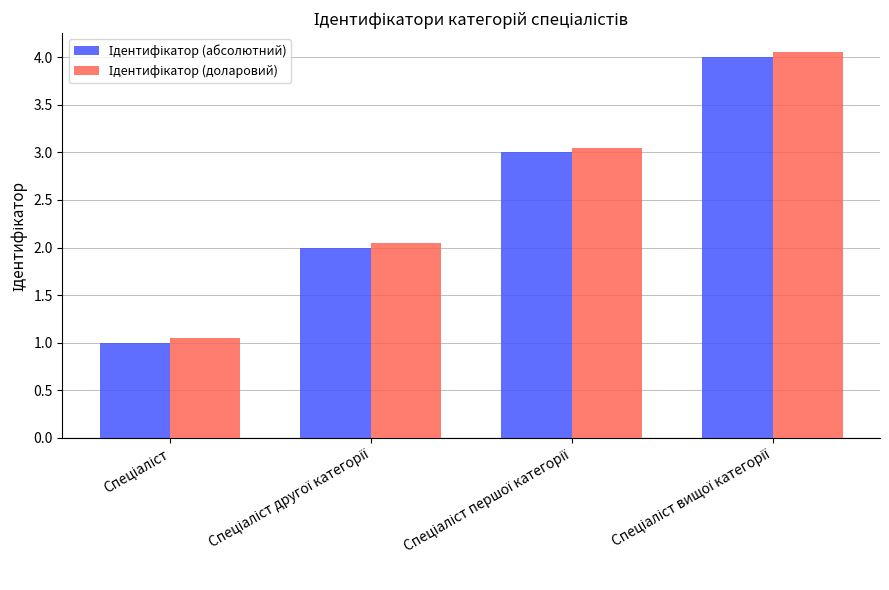

Is the value of Ідентифікатор (доларовий) at Спеціаліст вищої категорії greater than the value of Ідентифікатор (абсолютний) at Спеціаліст?

Yes